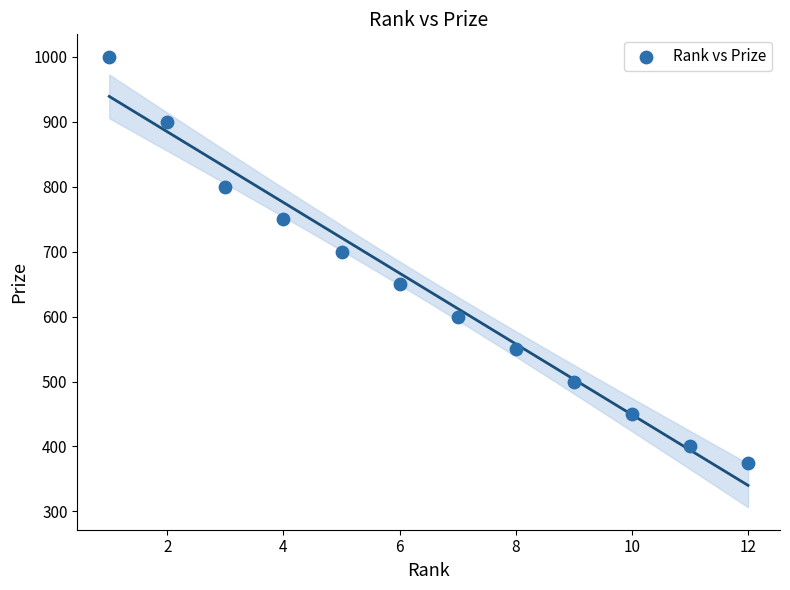

What is the range of Y values (max minus min)?

625